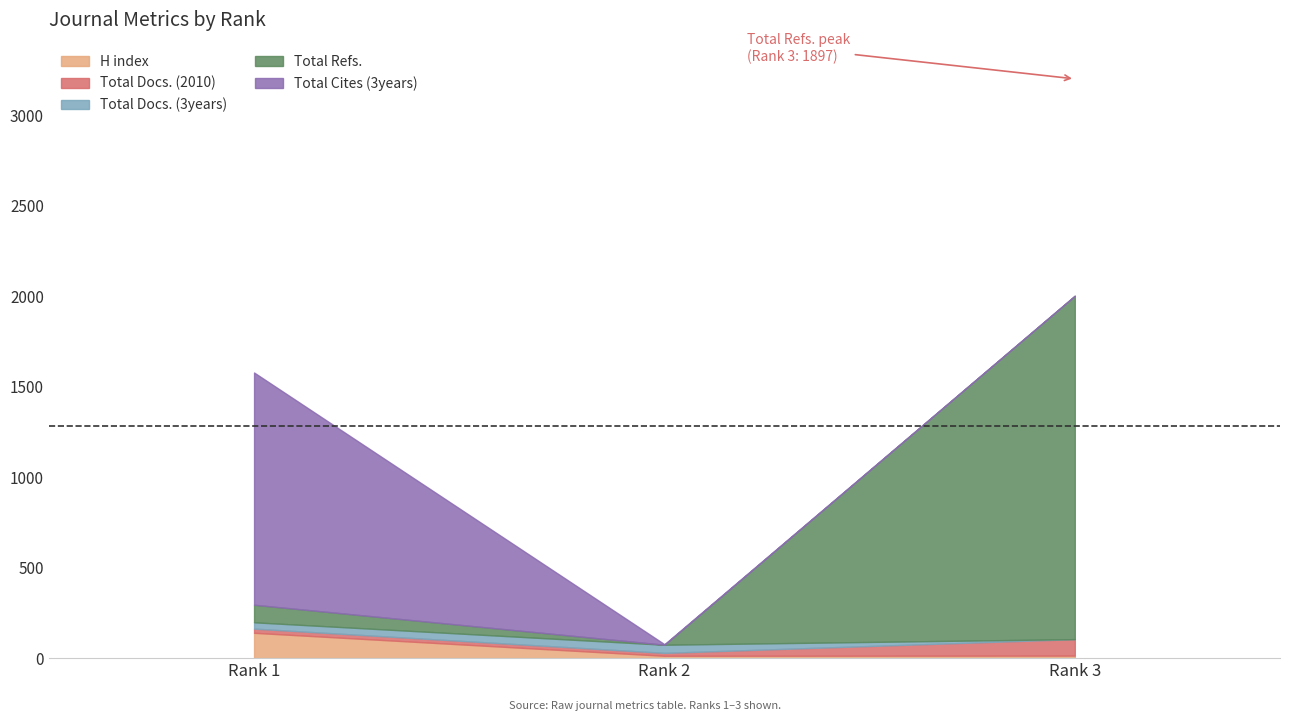

Which series has the largest total across all categories?

Total Refs.